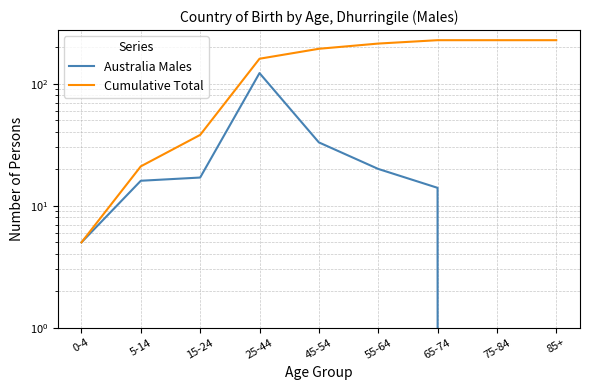

Which series has the largest range (max minus min)?

Cumulative Total